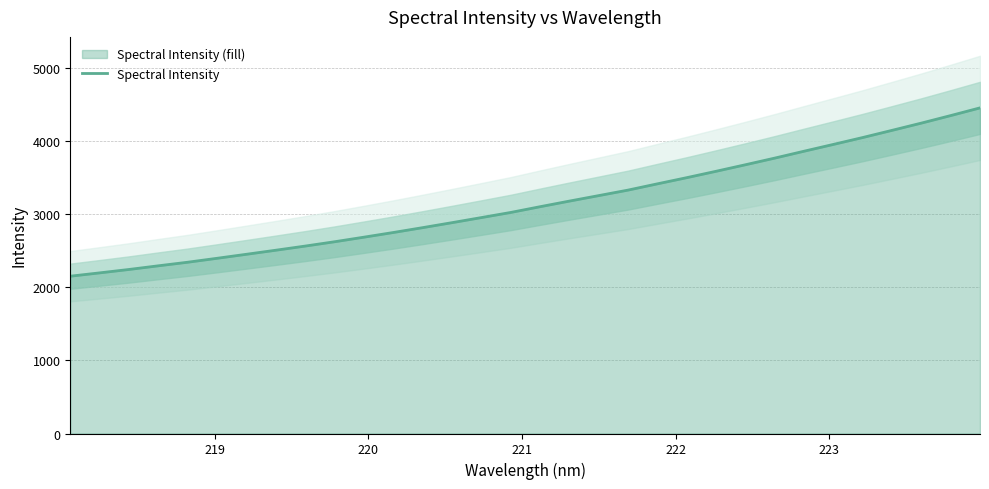

What is the maximum value for Spectral Intensity?

4450.3